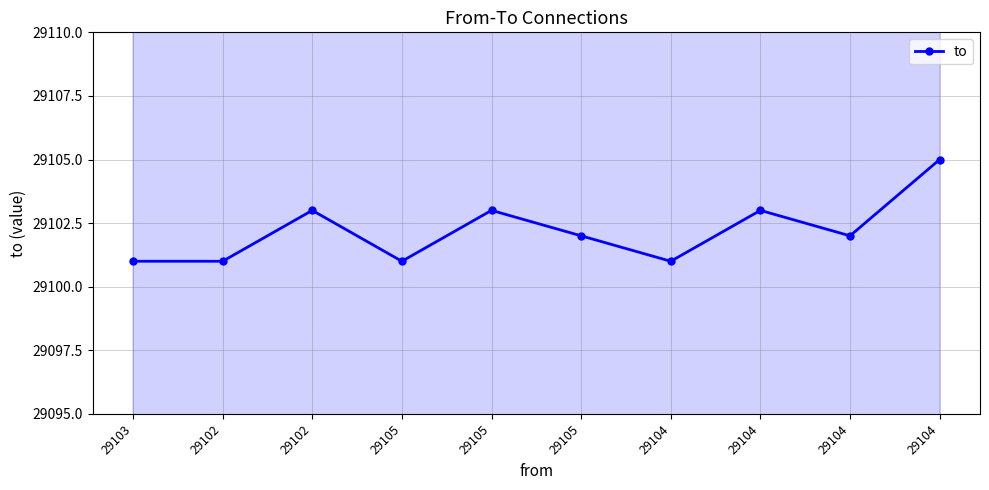

How many values are between 29101 and 29103?

9